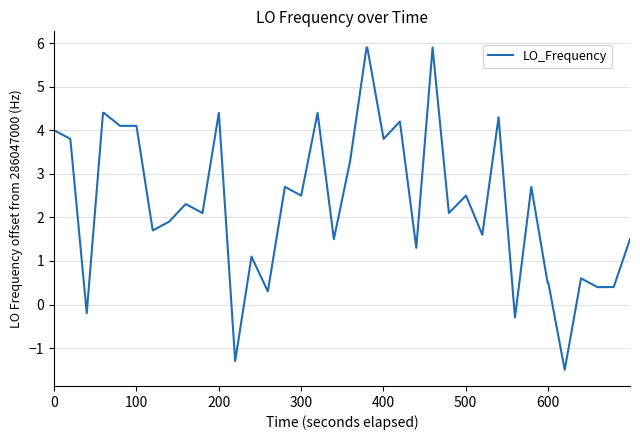

What is the smallest value displayed?

-1.5